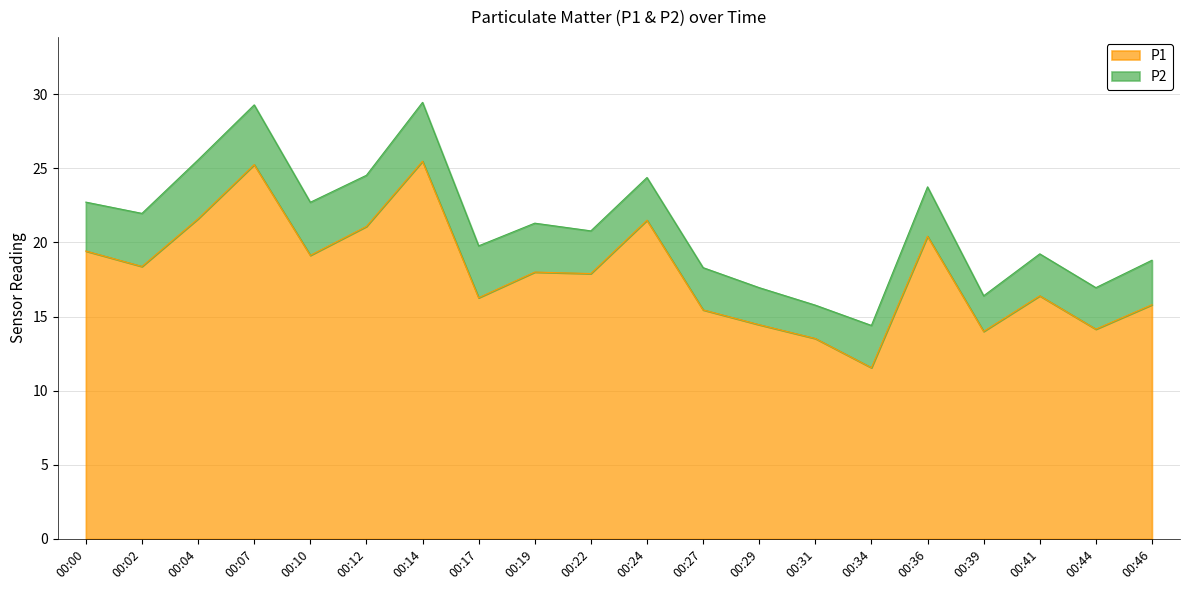

Which category has the highest value across all series?

00:14